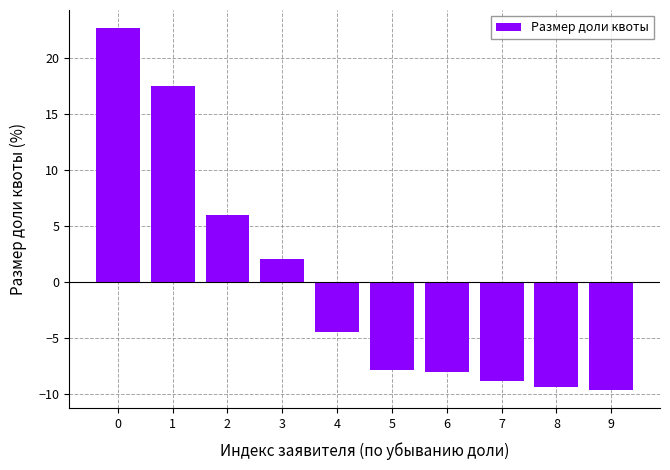

What is the difference between the maximum and minimum values?

32.4